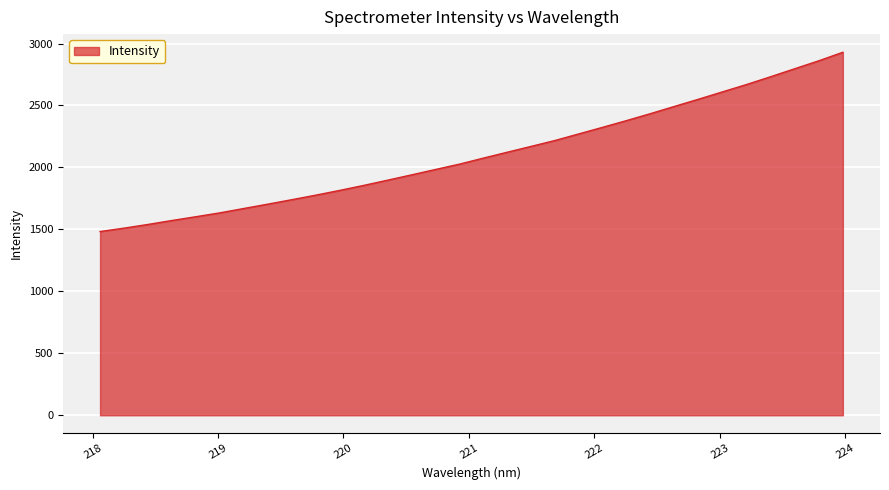

What is the minimum value shown in the chart?

1483.0